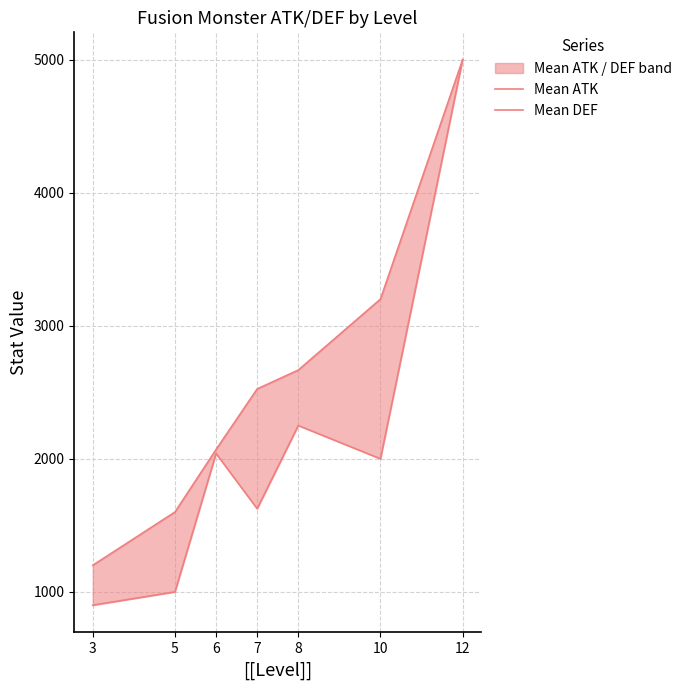

True or false: Mean DEF has more than 0 points higher than both neighbors.

True